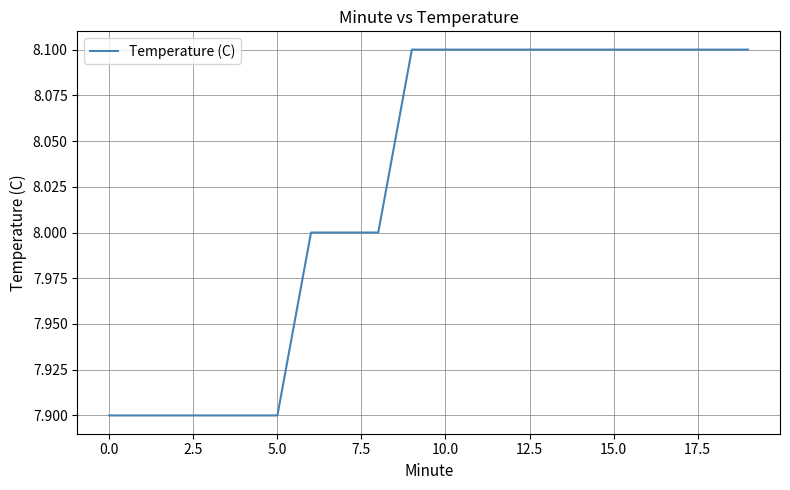

What is the smallest value displayed?

7.9